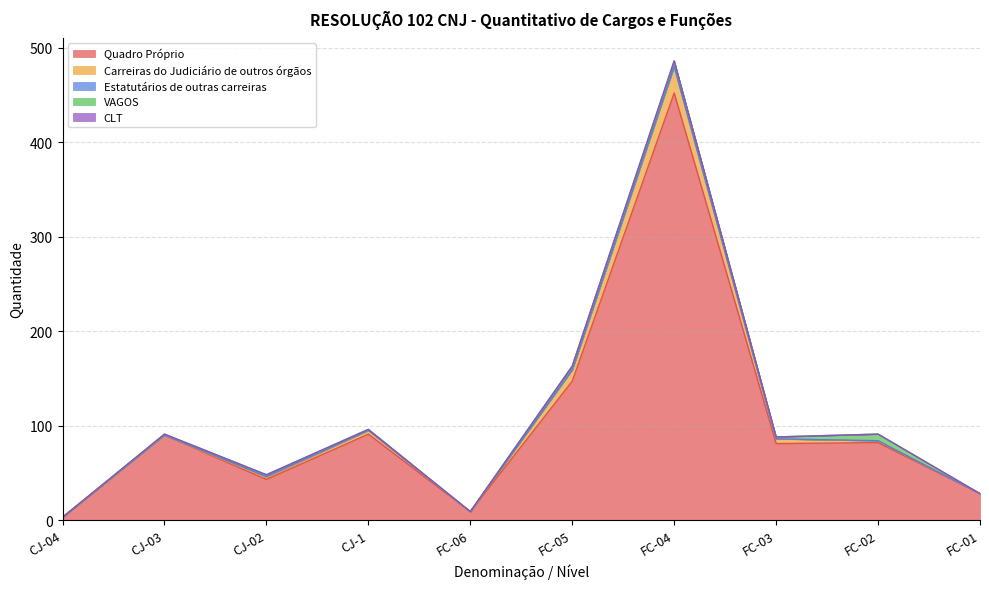

True or false: Estatutários de outras carreiras has more than 0 interior local peaks.

True